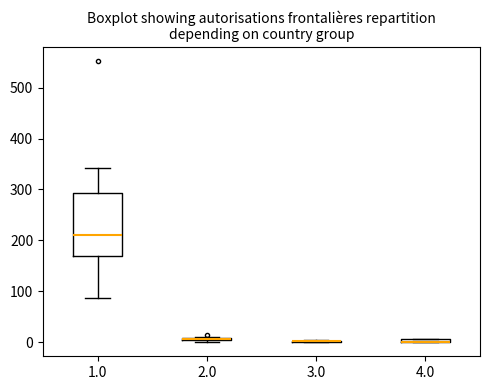

Comparing the boxes themselves (not the whiskers), which one is the tallest?

1.0